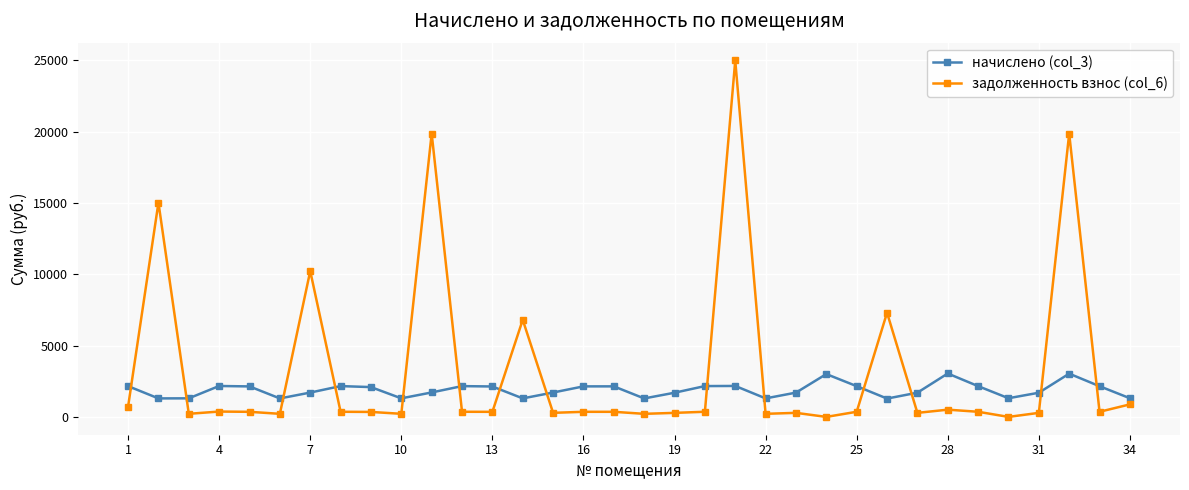

What is the minimum value for начислено (col_3)?

1284.7